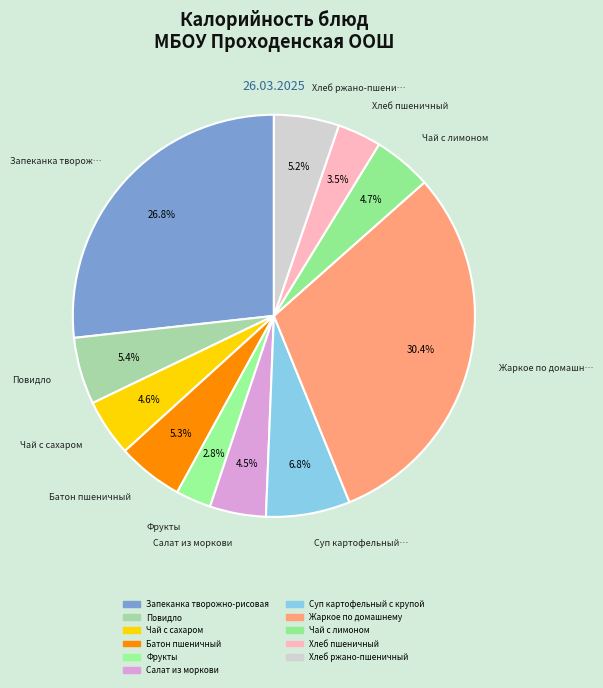

To the nearest percent, what is the difference between the largest and smallest slice percentages?

28%